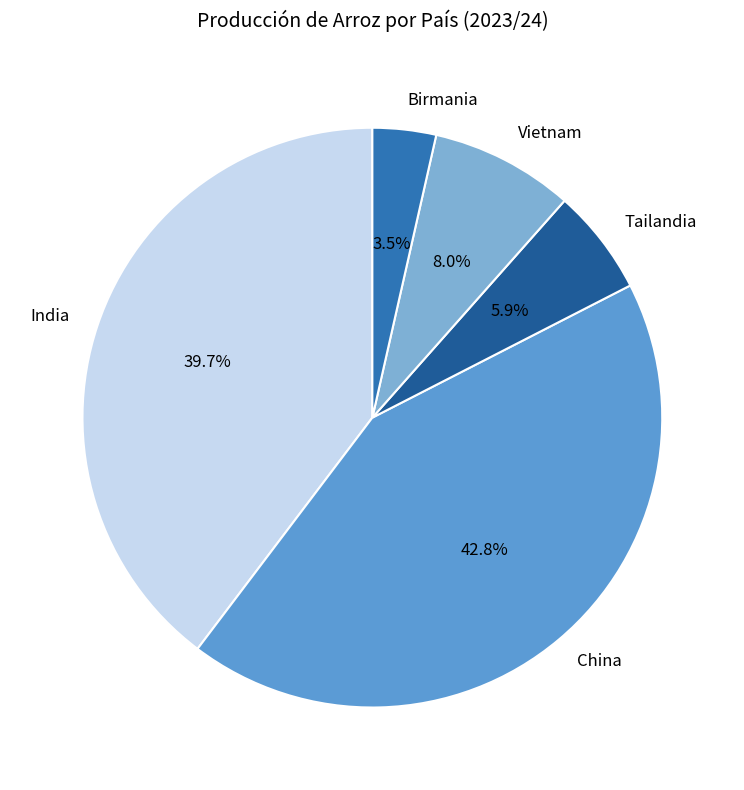

The Vietnam slice represents 8% of the pie. True or false?

True